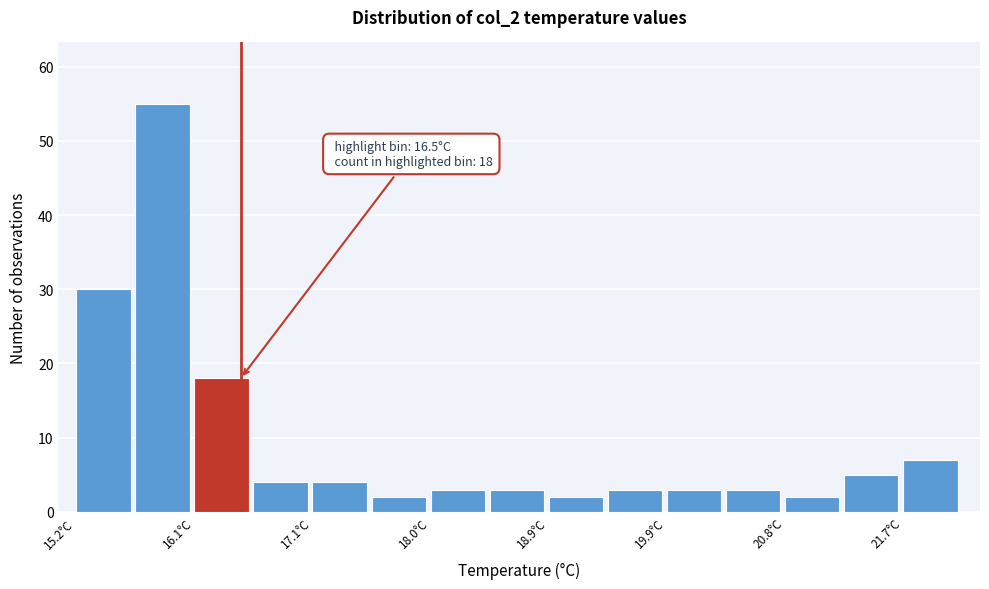

Over which range of the x-axis is the bar tallest?

15.7 to 16.1